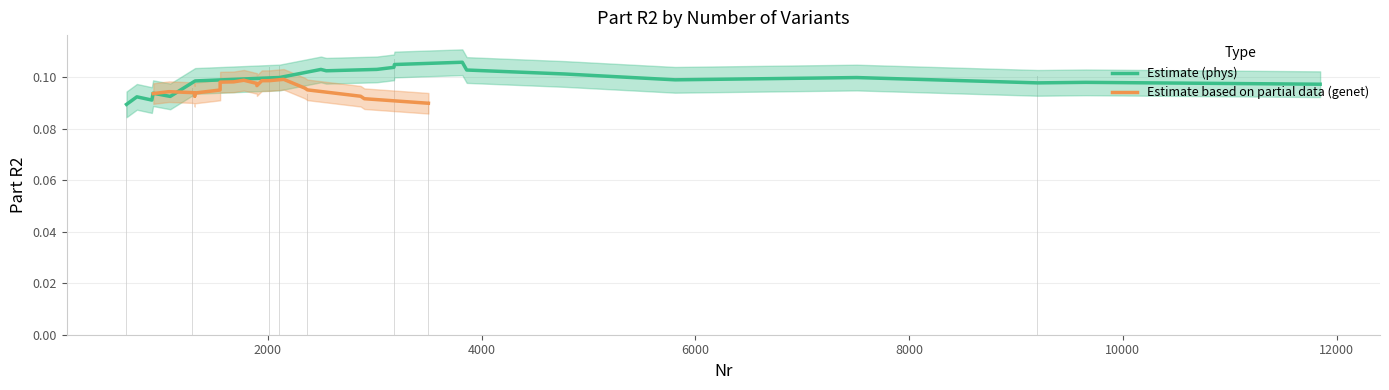

Which series has the largest range (max minus min)?

Estimate (phys)